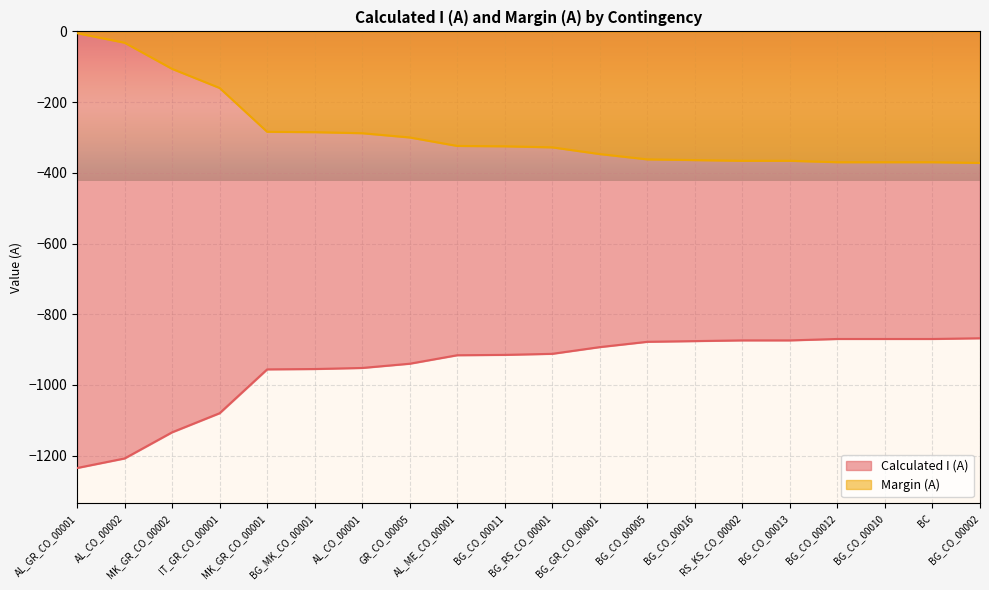

At which category is the sum across all series the highest?

AL_GR_CO_00001